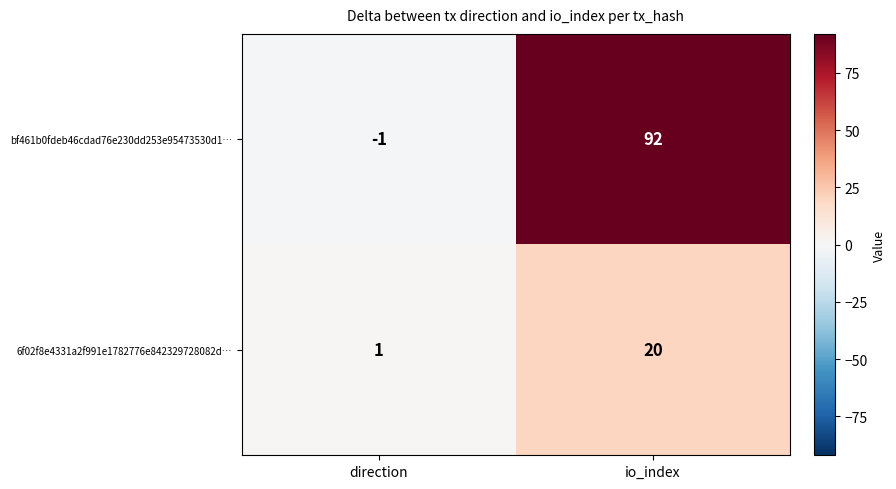

At which category does the chart reach its peak across all series?

io_index